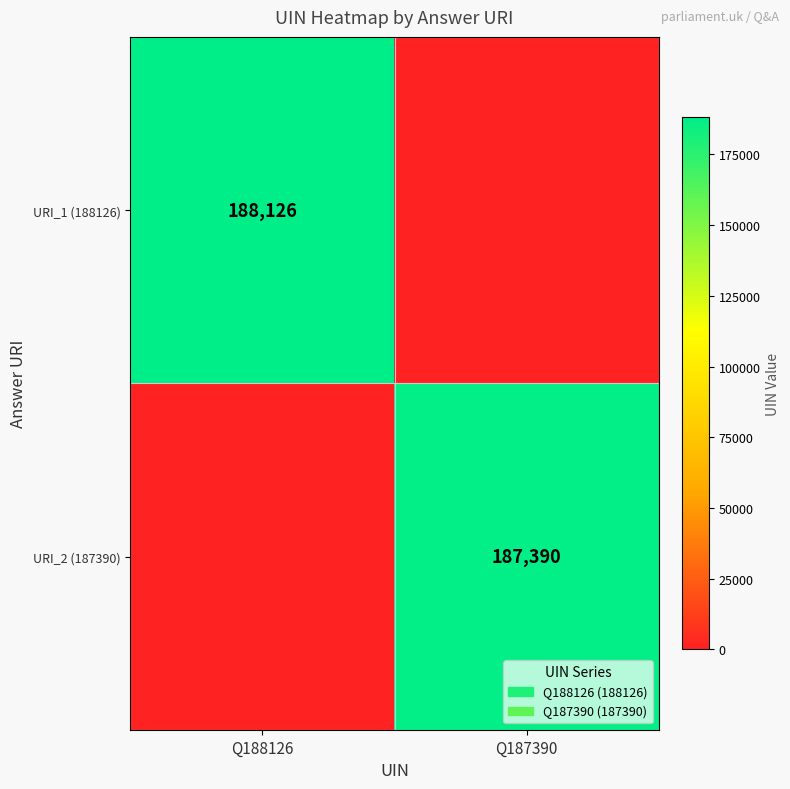

Is it true that URI_2 (187390) equals 83757 at Q187390?

False